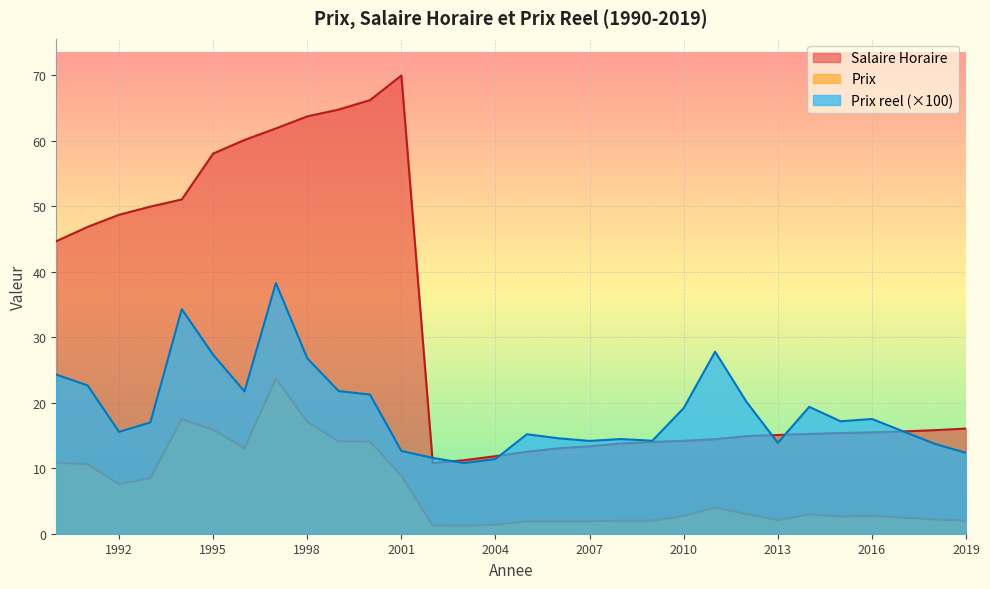

True or false: Prix and Prix reel cross at least once.

False